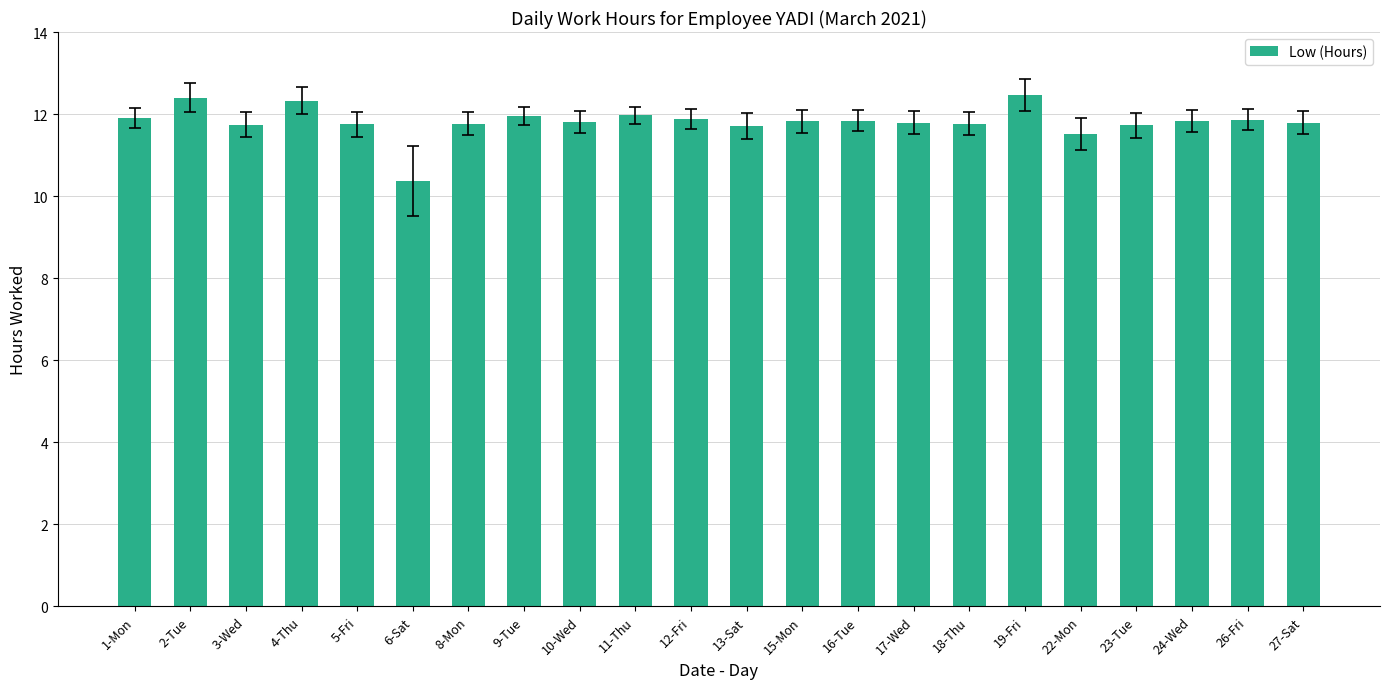

What value does the data have at 19-Fri?

12.5